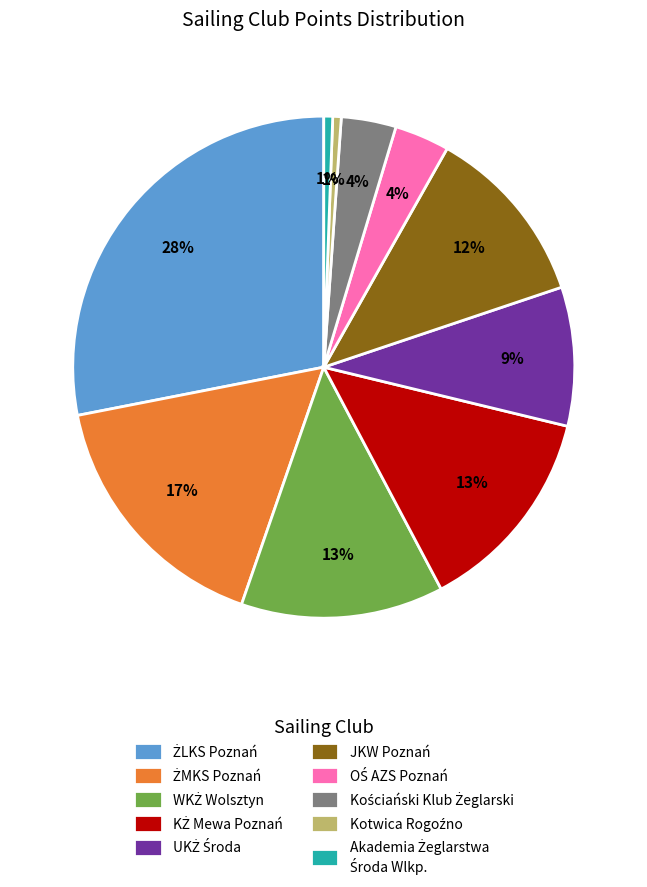

True or false: JKW Poznań accounts for 18% of the total.

False